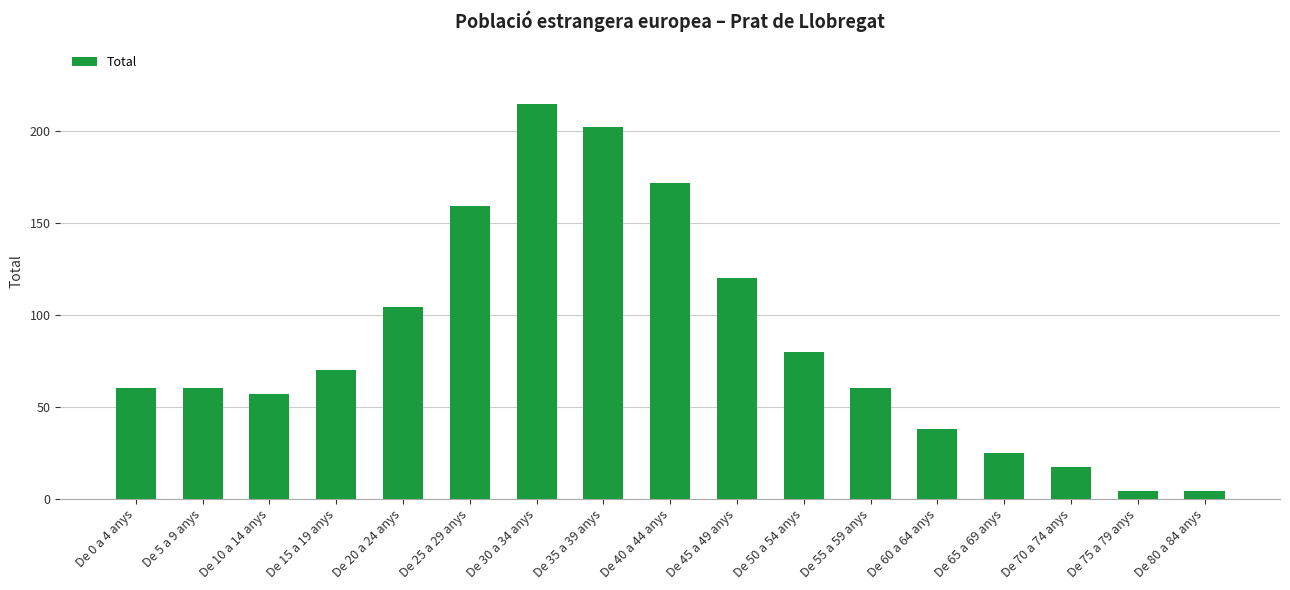

Is it true that the value at De 30 a 34 anys is 295?

False